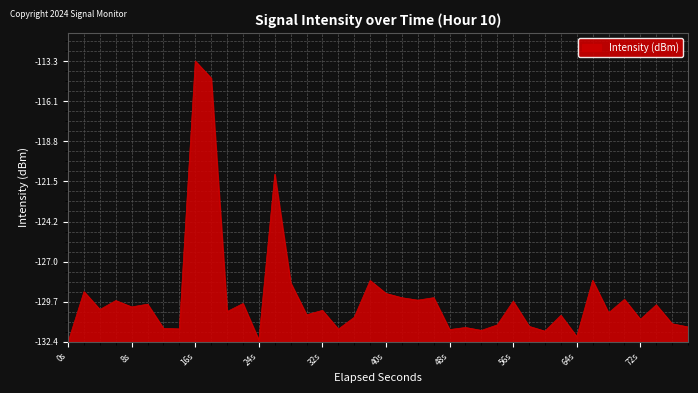

Does the chart have visible grid lines?

Yes